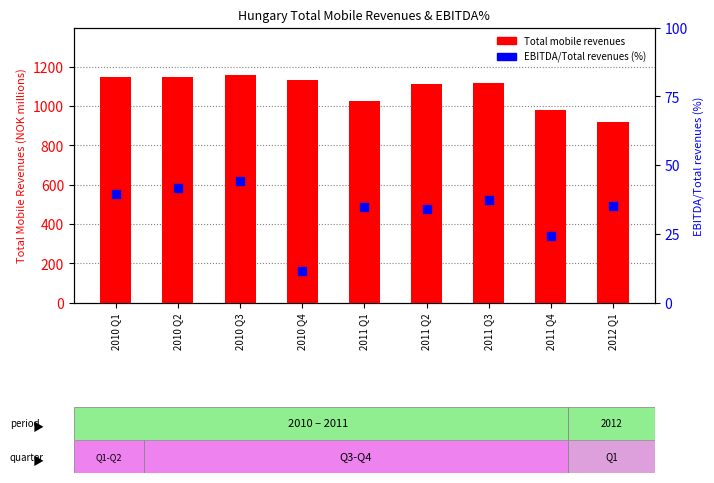

What are all the series names shown in the legend?

Total mobile revenues, EBITDA/Total revenues (%)